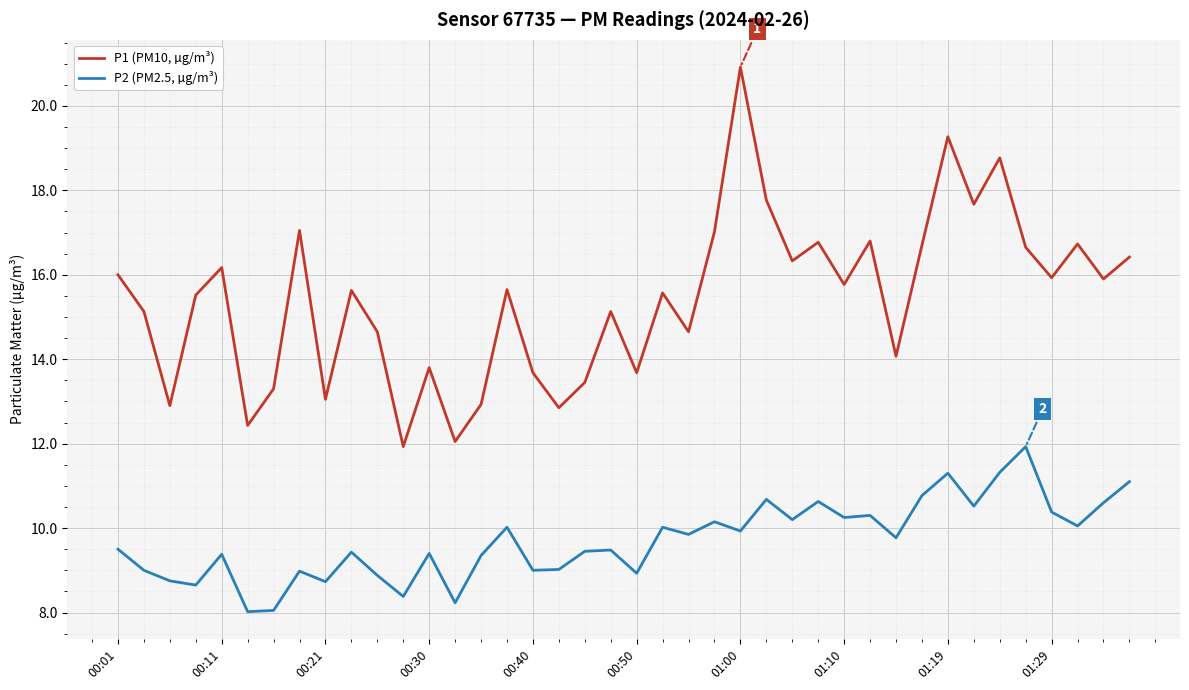

True or false: P2 (PM2.5, µg/m³) and P1 (PM10, µg/m³) cross at least once.

False